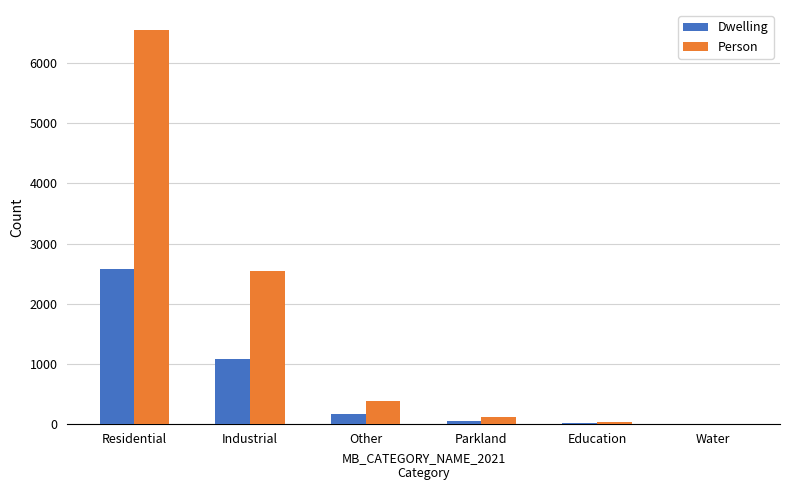

Read the Dwelling value at Other.

156